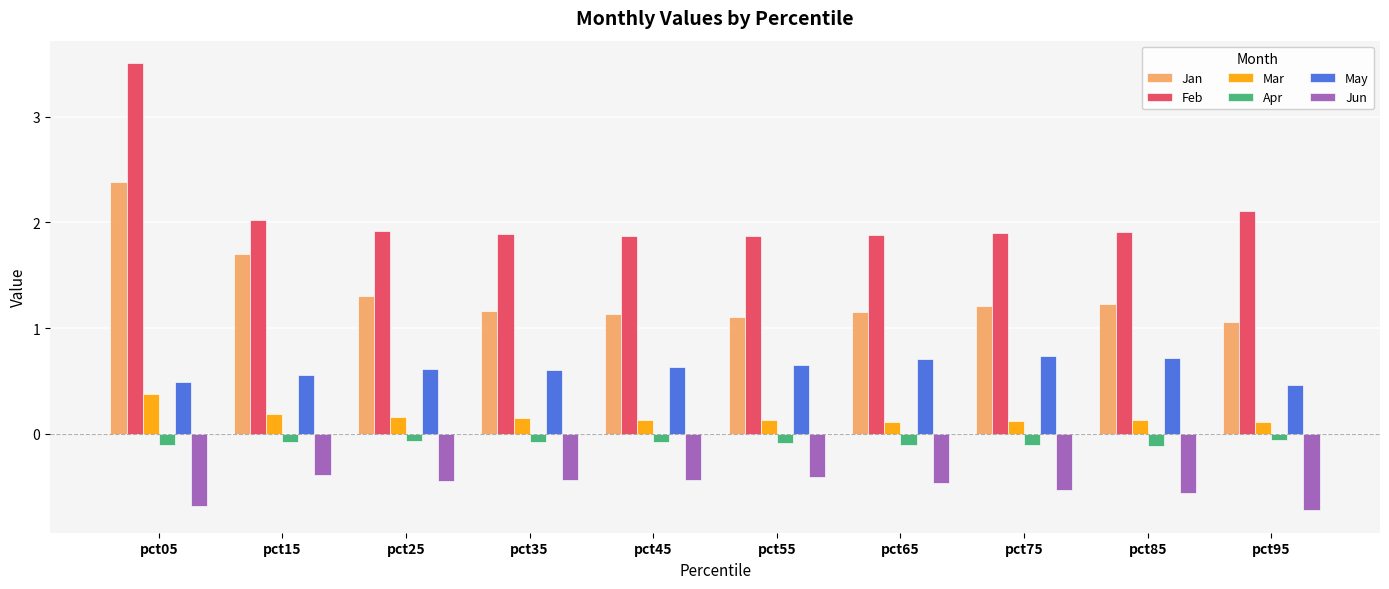

Are the bars horizontal?

No